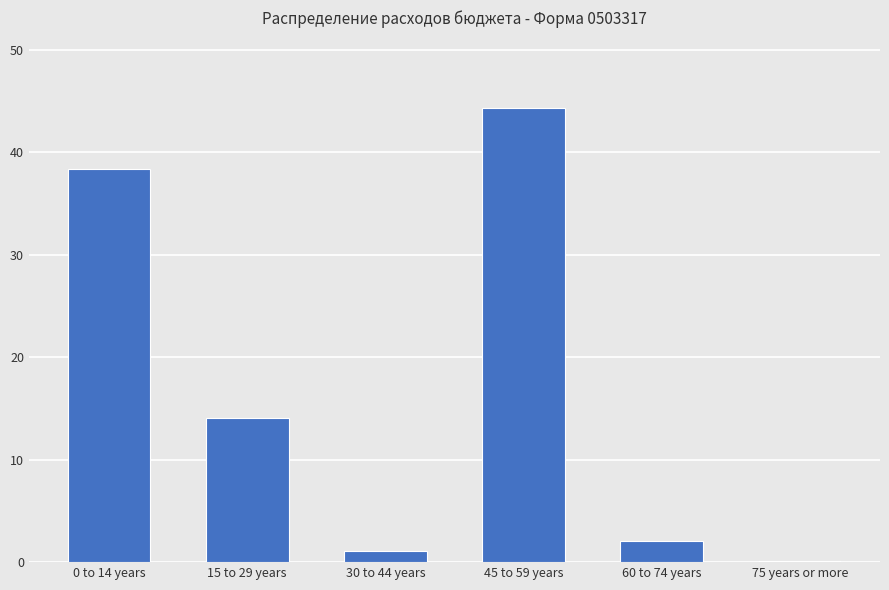

Are the bars horizontal?

No